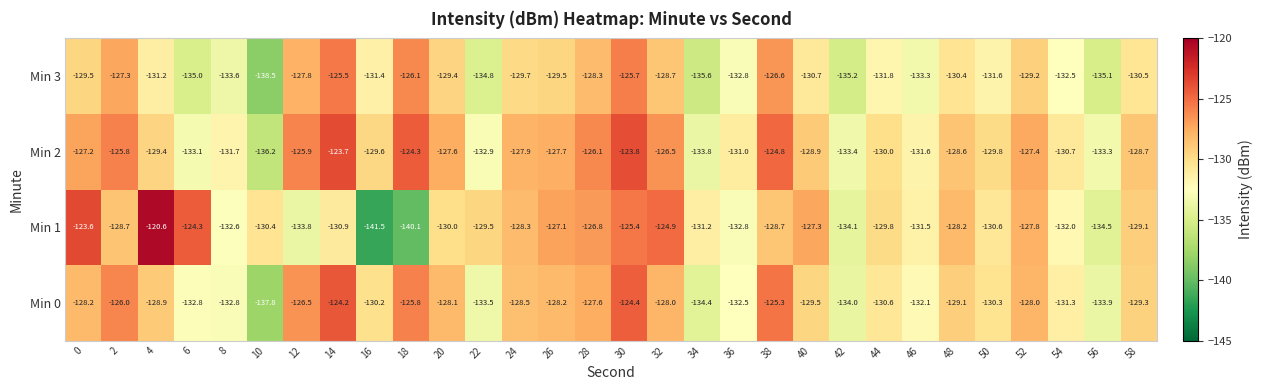

What is the spread (max minus min) of values at 58?

1.8